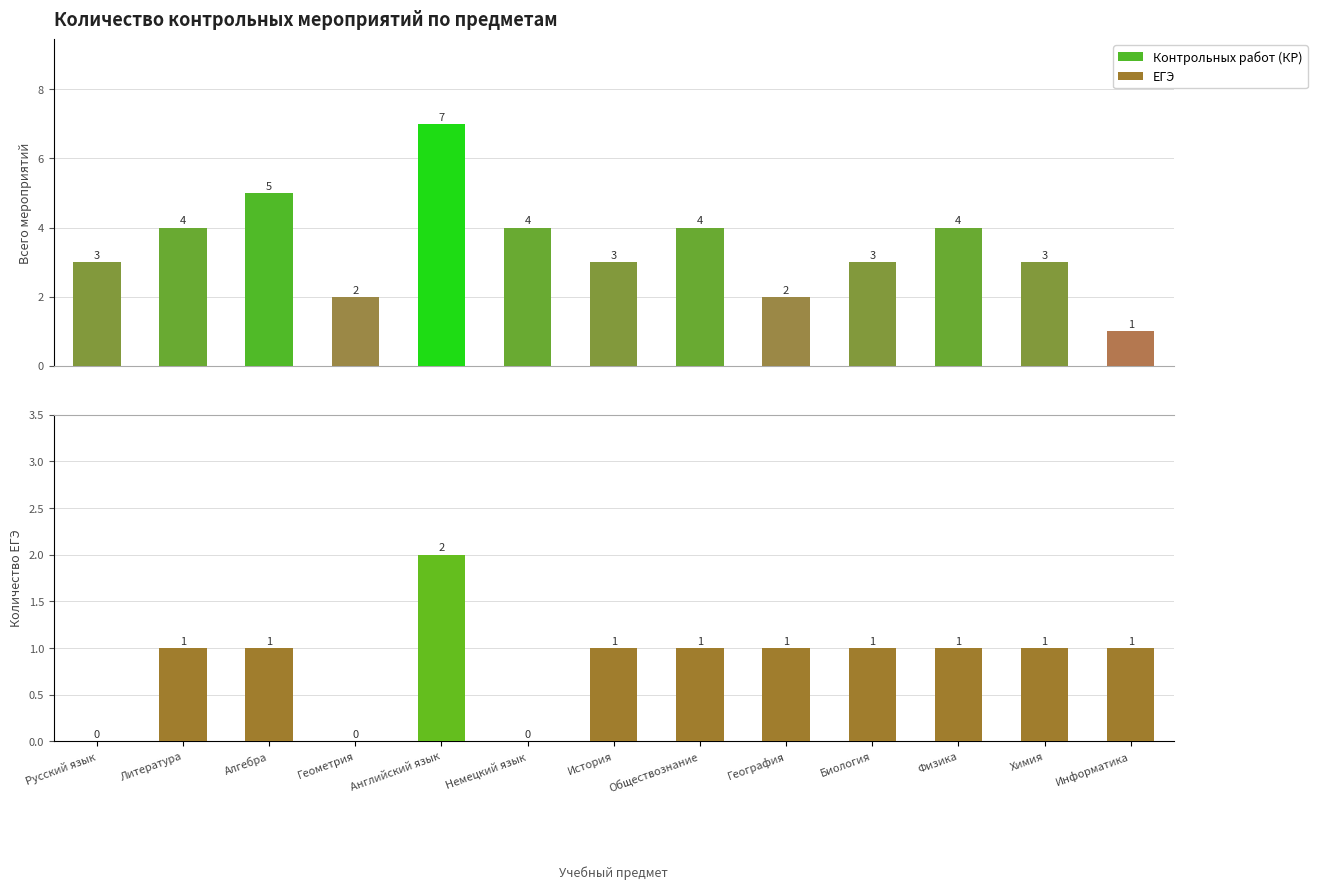

What is the difference between the maximum and minimum values in the Контрольных работ (КР) series?

6